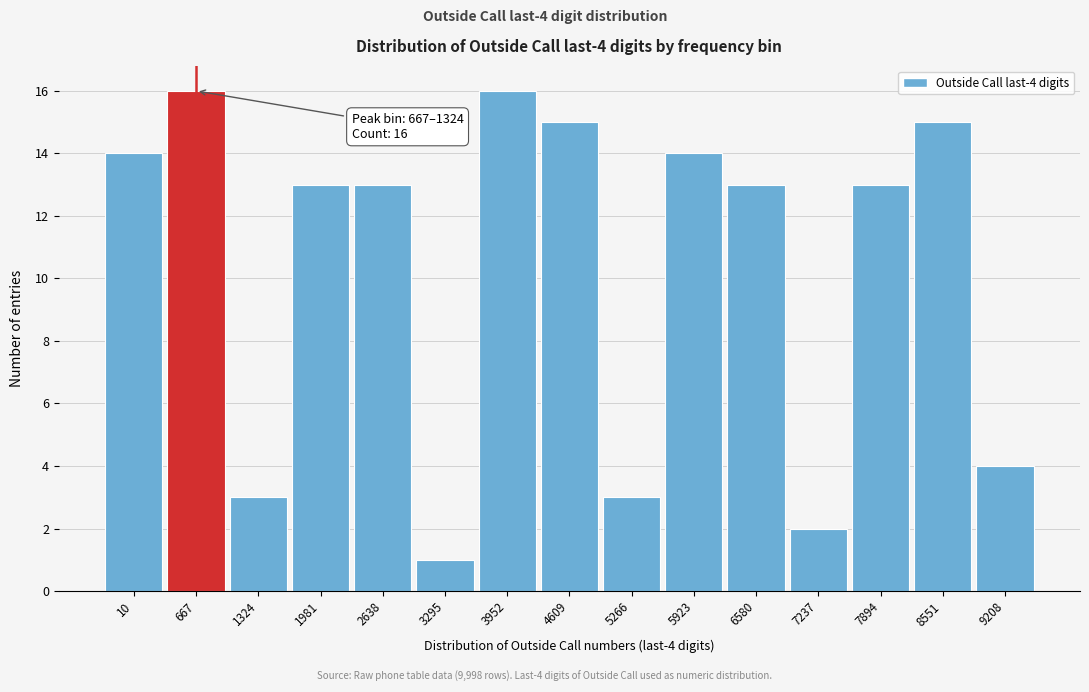

Reading left to right, transcribe all the data shown in this chart.

14	16	3	13	13	1	16	15	3	14	13	2	13	15	4